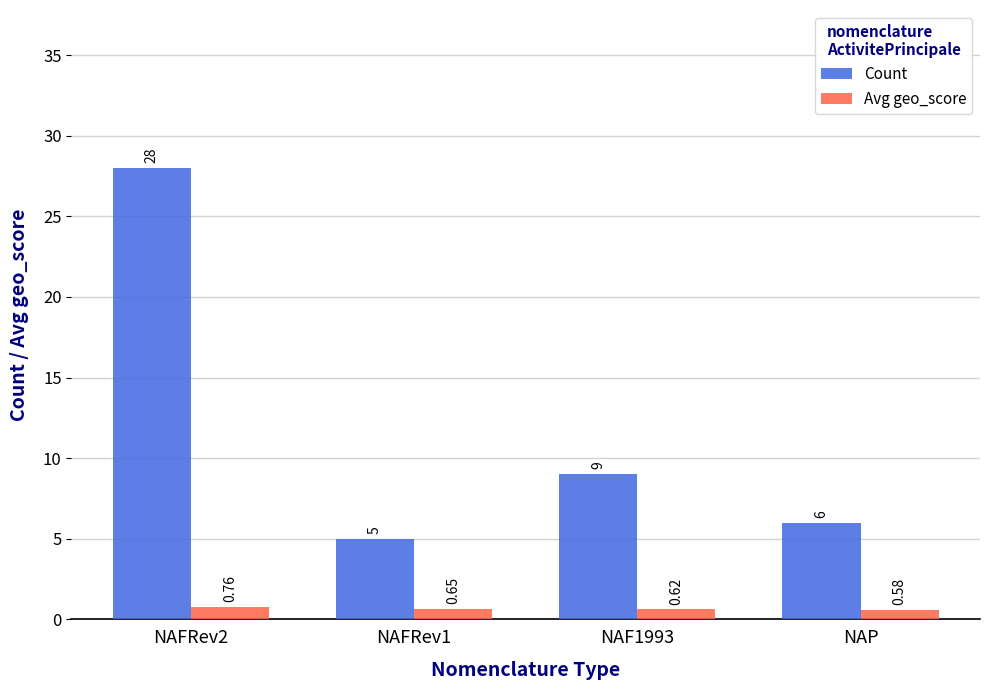

What is the label of the 3rd bar from the right?

NAFRev1